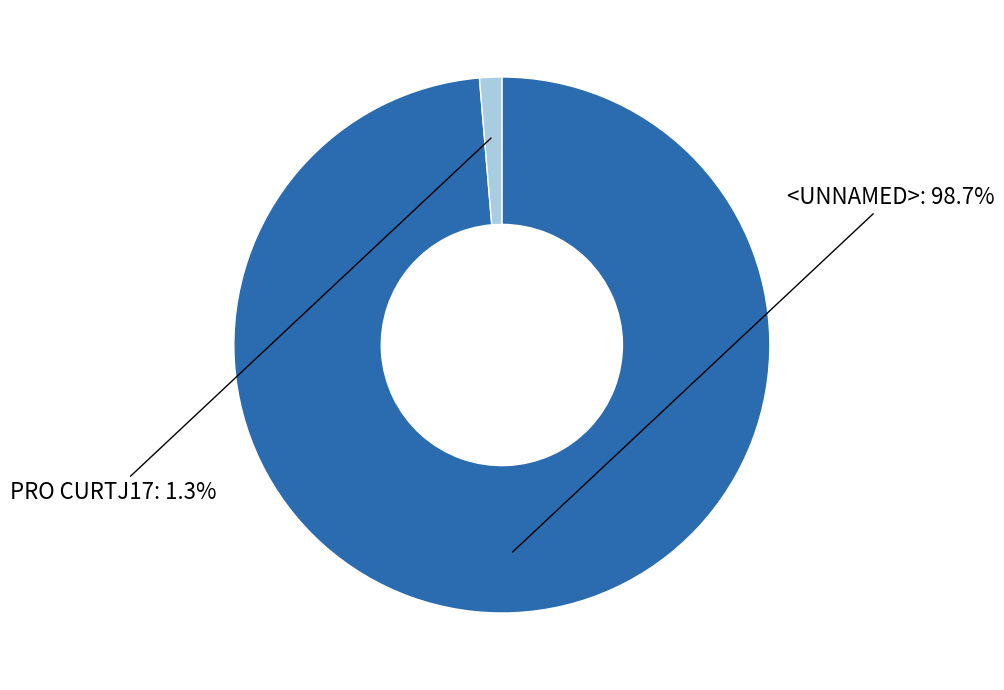

Which category has the biggest portion of the pie?

<UNNAMED>